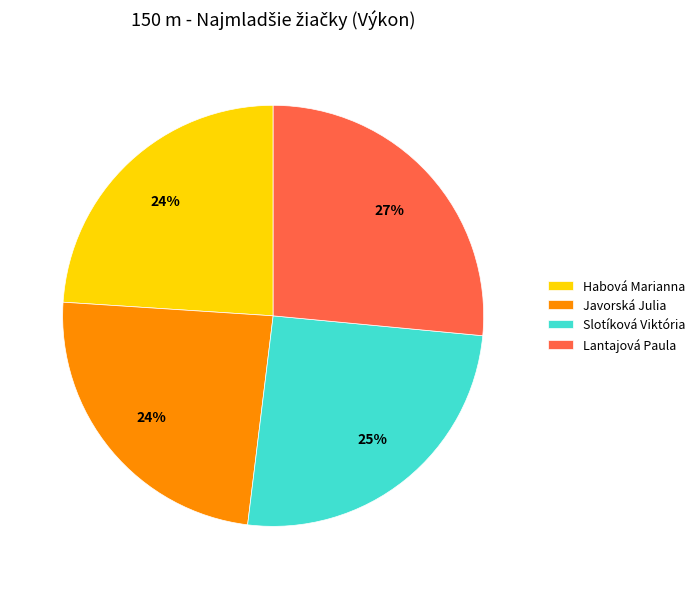

Between Javorská Julia and Slotíková Viktória, which is larger?

Slotíková Viktória